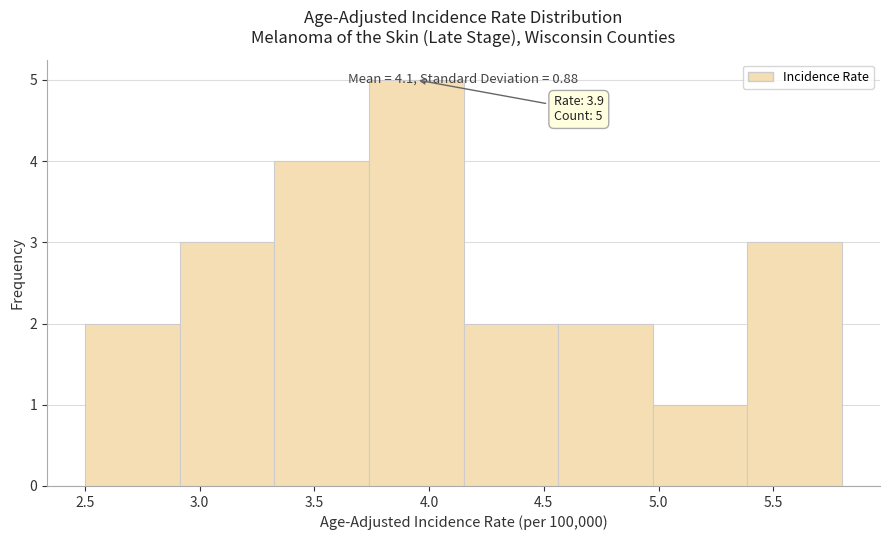

Which range on the x-axis has the tallest bar?

3.75 to 4.15